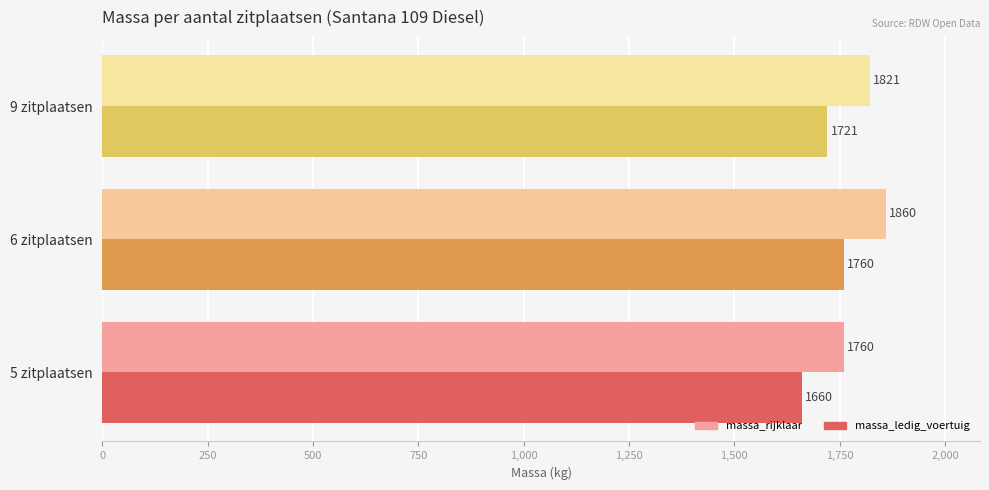

List the labels in order of massa_rijklaar value, smallest first.

5 zitplaatsen, 9 zitplaatsen, 6 zitplaatsen